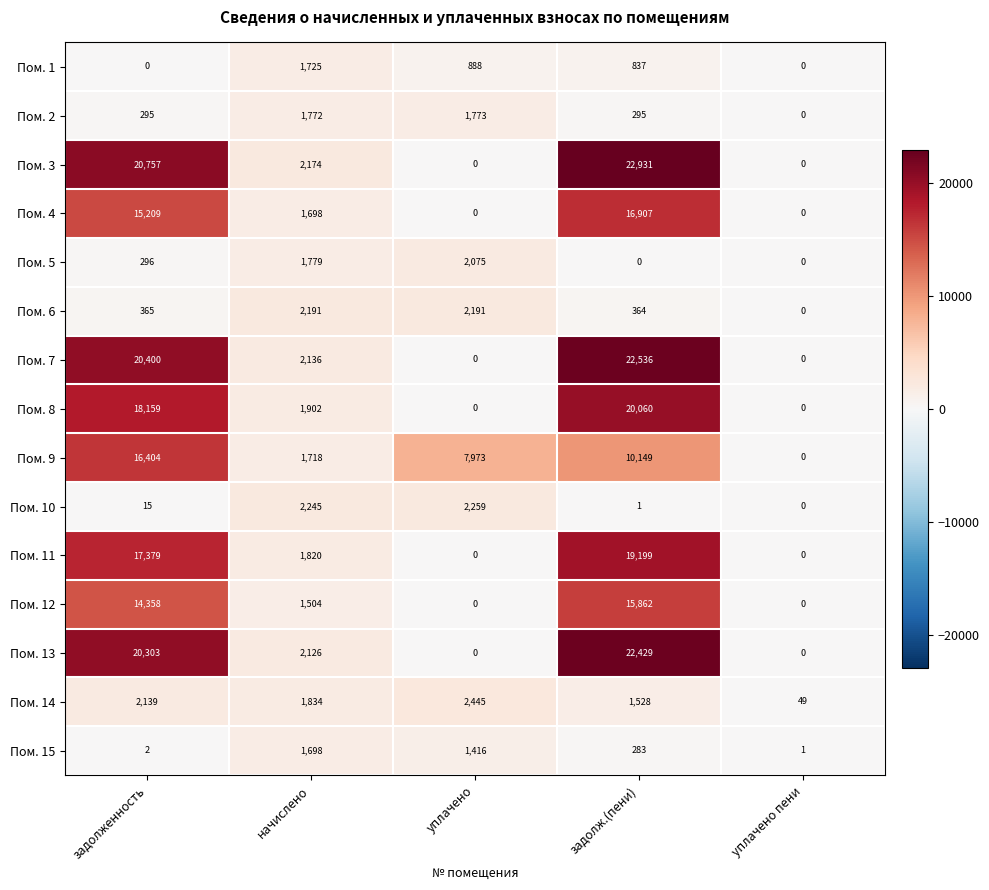

What is the difference between the maximum and minimum values in the Пом. 14 series?

2396